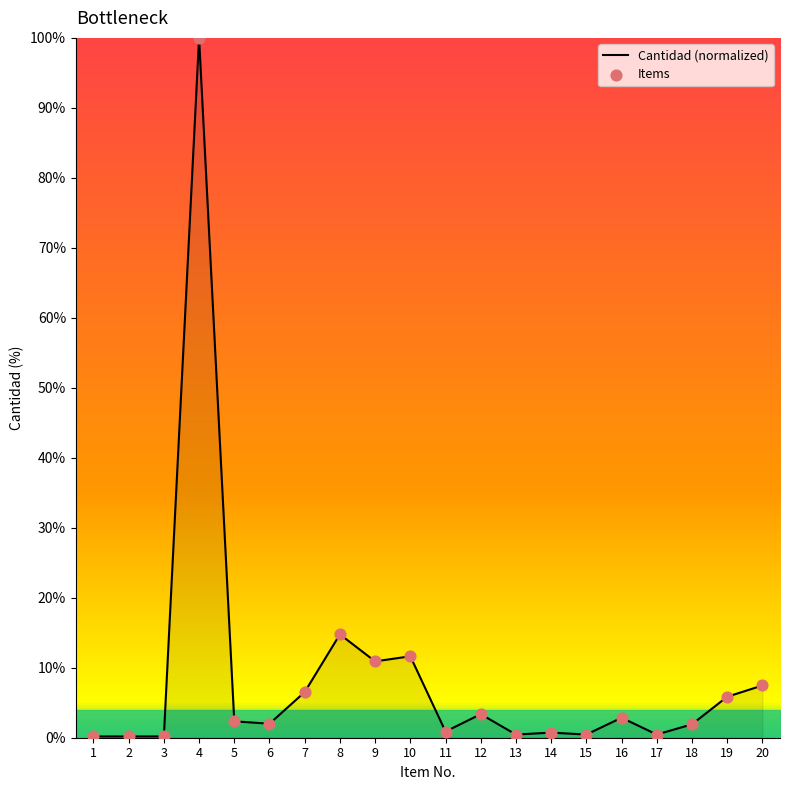

What is the difference between the maximum and minimum values?

99.8